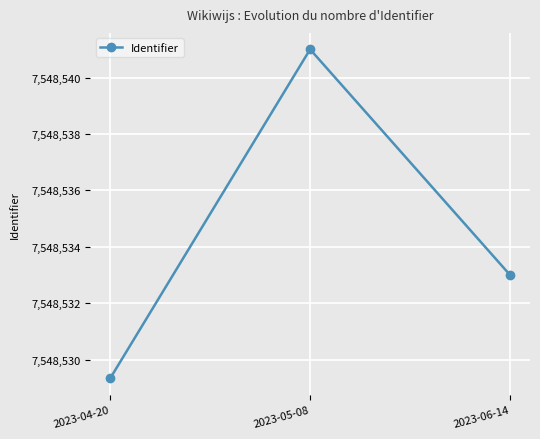

Is it true that the value at 2023-04-20 is 11906386.9?

False